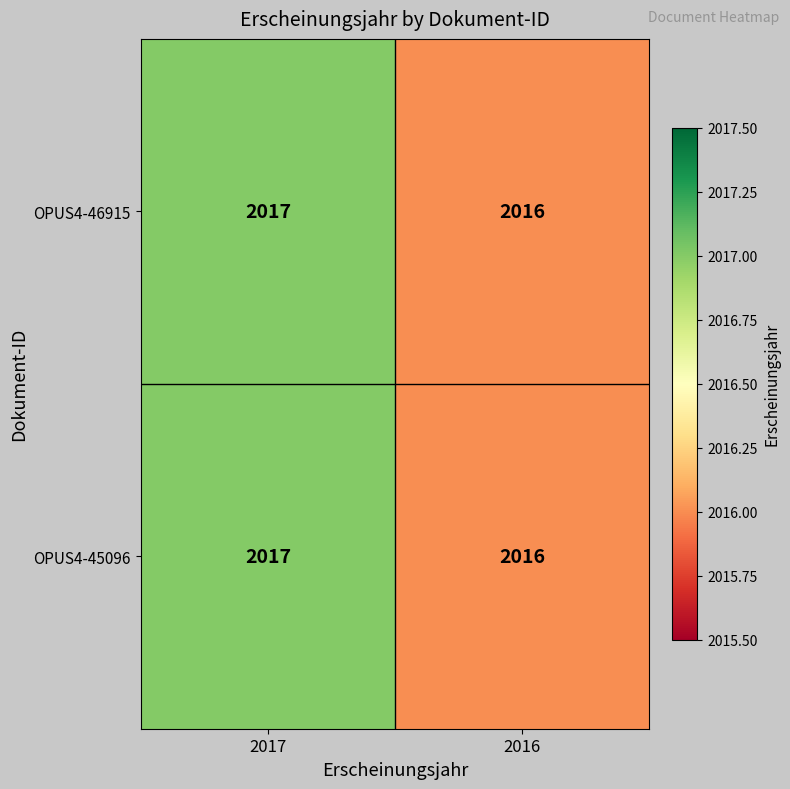

The value of OPUS4-45096 at 2017 is 3555. True or false?

False